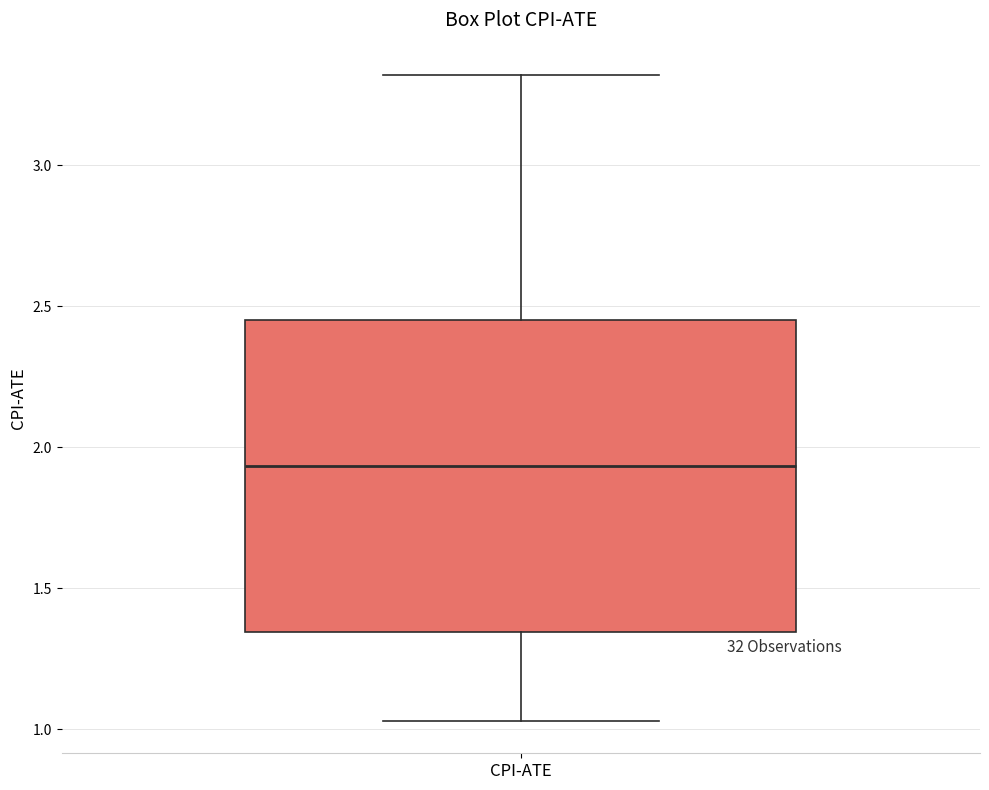

Read this box plot against the y-axis: the position of the median line, the range covered by the box, and the ends of both whiskers. The values are not printed on the chart, so give them approximately, as read against the axis.

median 1.95, box 1.35 to 2.45, whiskers 1.05 to 3.30